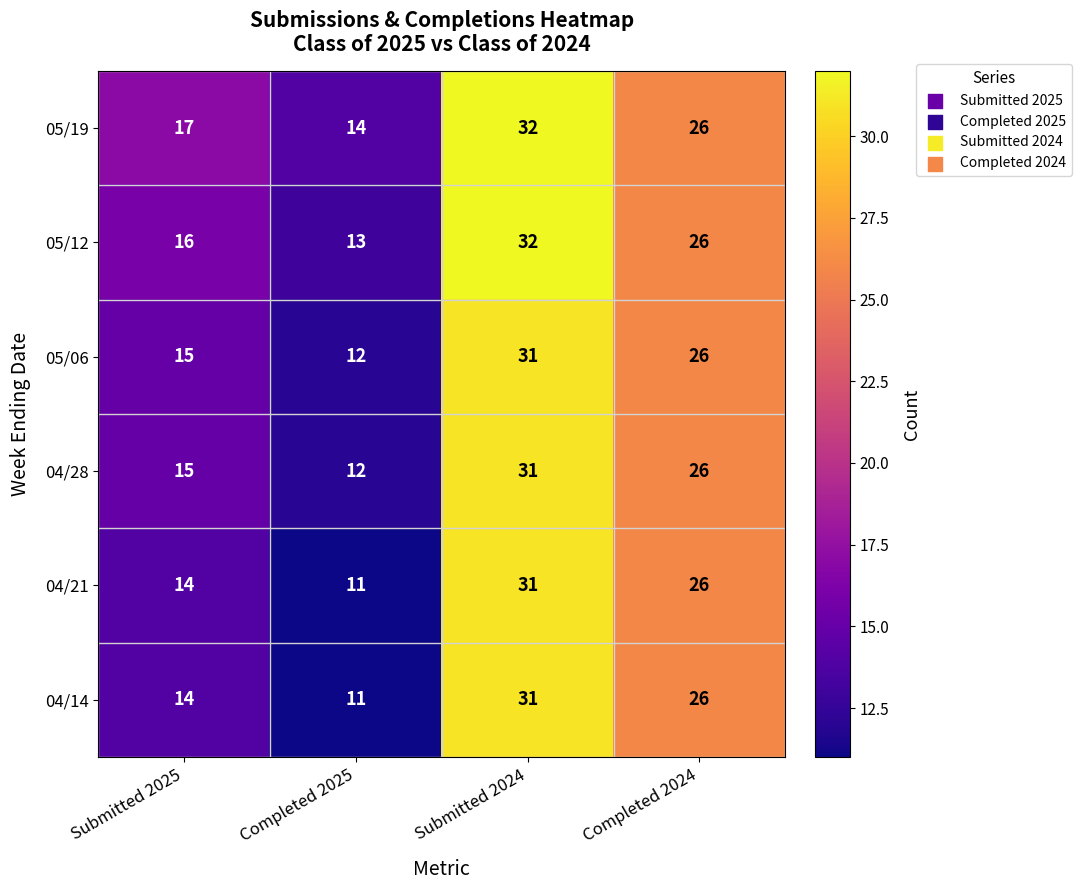

At which label does 05/19 first exceed 26?

Submitted 2024